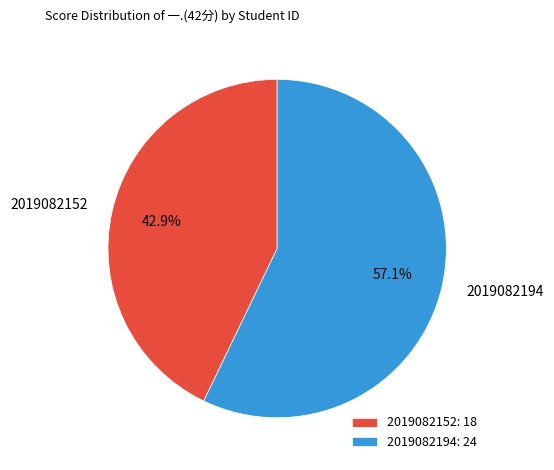

Which category accounts for the majority?

2019082194